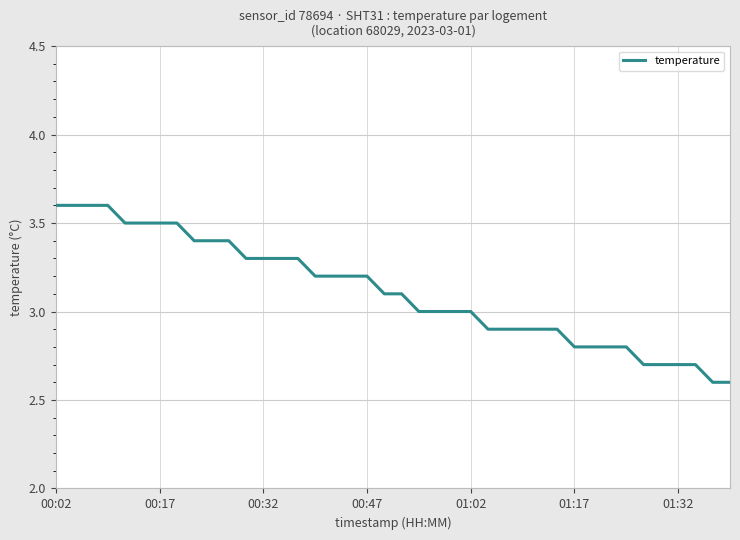

What is the maximum value shown in the chart?

3.6